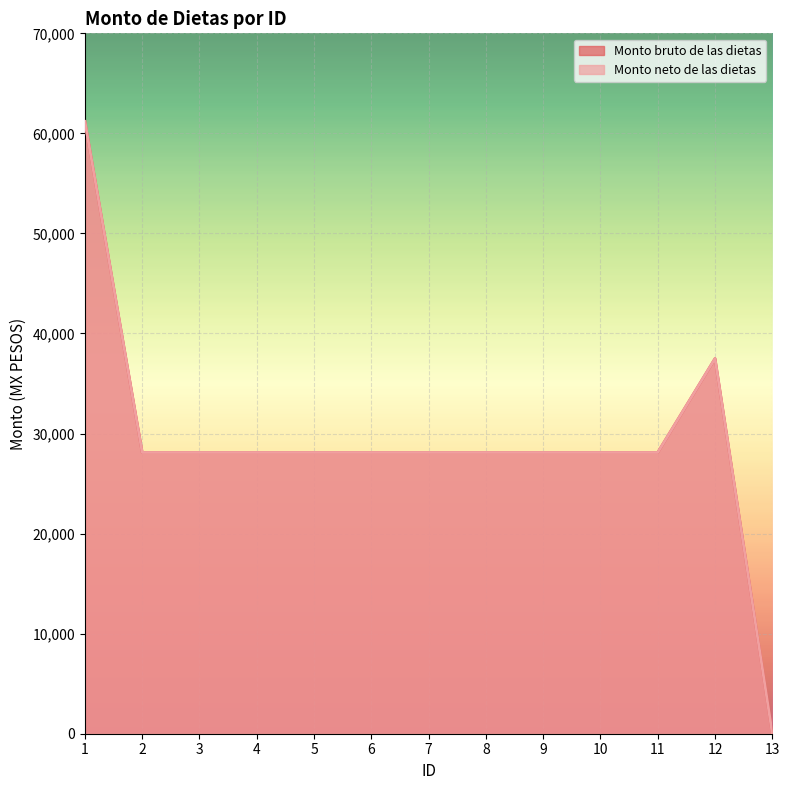

Reading left to right, what are all the values shown in this chart?

Monto bruto de las dietas: 61193.7	28108.8	28108.8	28108.8	28108.8	28108.8	28108.8	28108.8	28108.8	28108.8	28108.8	37494.2	0.0
Monto neto de las dietas: 61193.7	28108.8	28108.8	28108.8	28108.8	28108.8	28108.8	28108.8	28108.8	28108.8	28108.8	37494.2	0.0